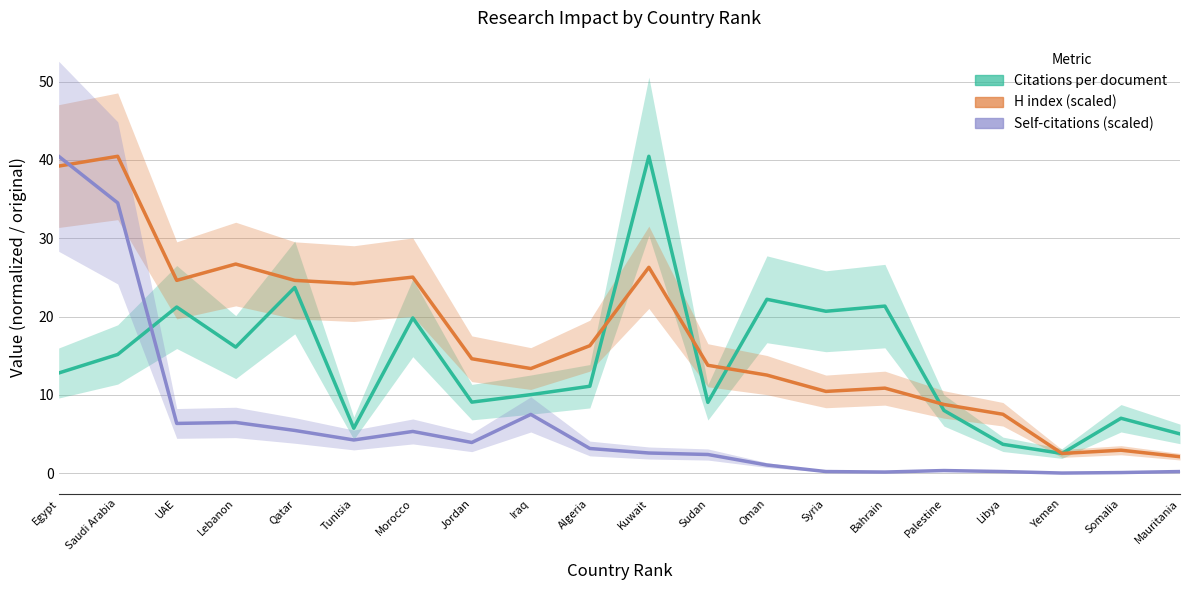

Is the value of Self-citations (scaled) at Qatar greater than the value of Citations per document at Palestine?

No